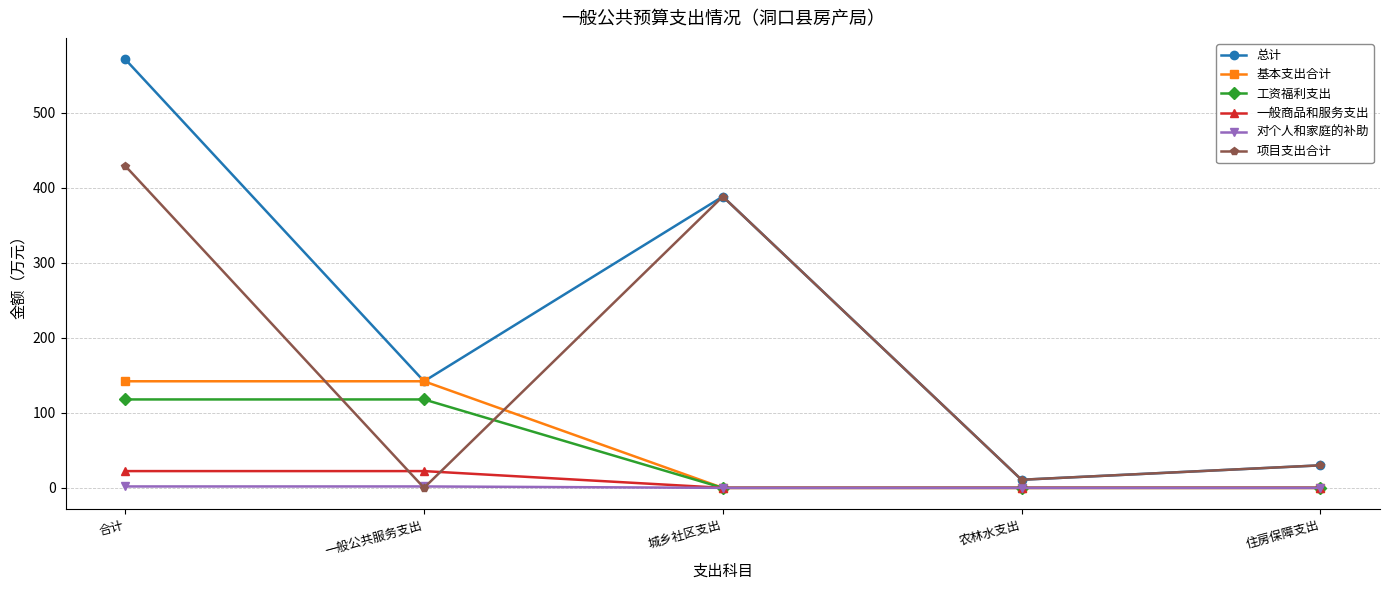

What is the total value across all series at 城乡社区支出?

776.5